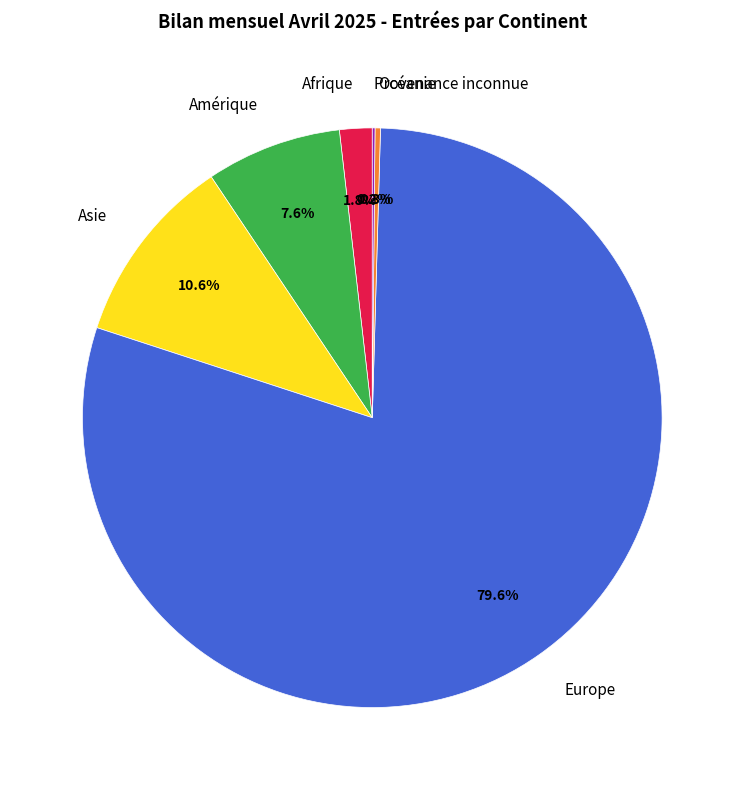

Which category has the biggest portion of the pie?

Europe